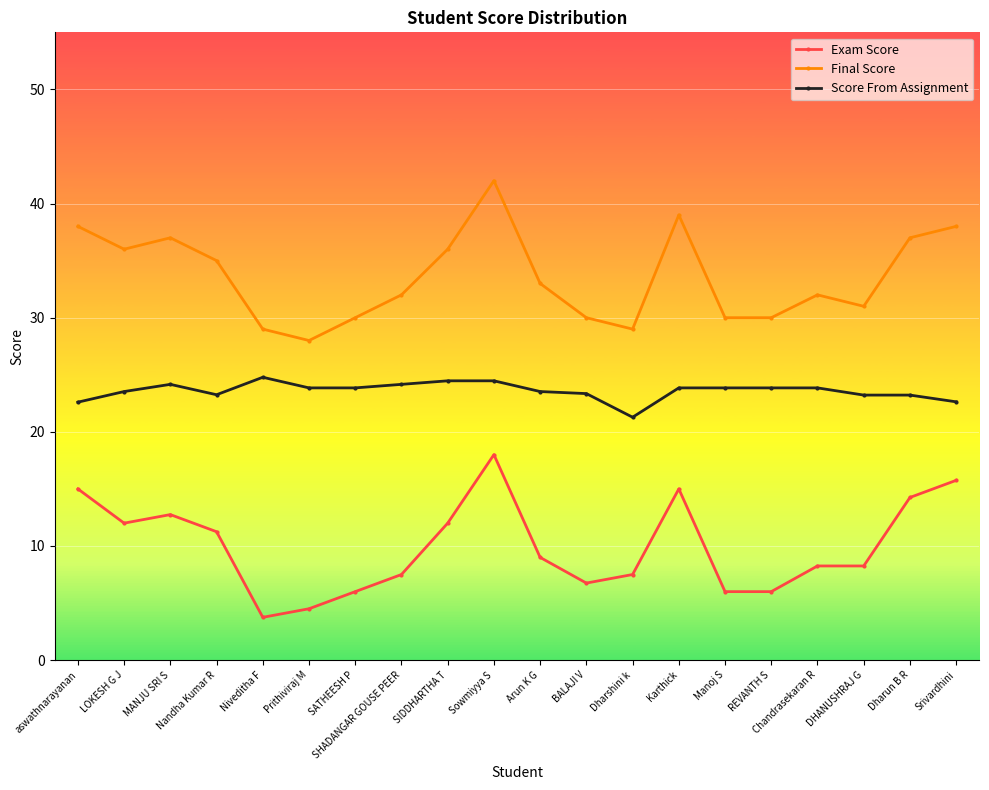

What is the lowest value of the Score From Assignment series?

21.3